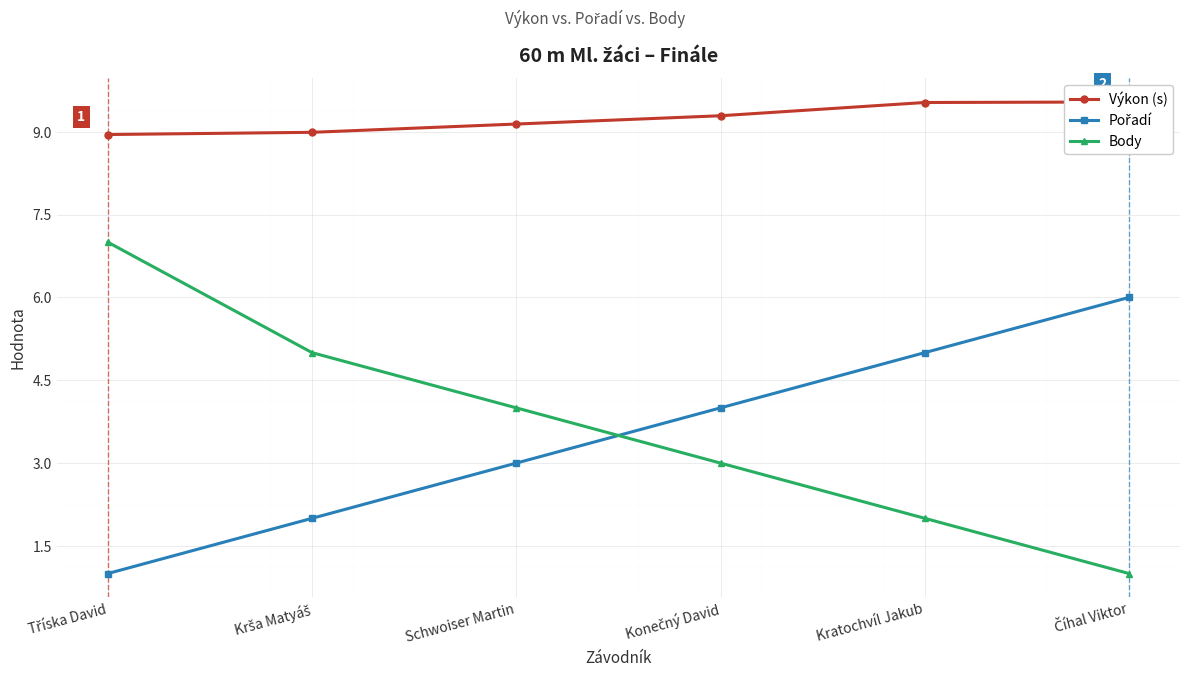

Is this an area chart (filled region under the line)?

No